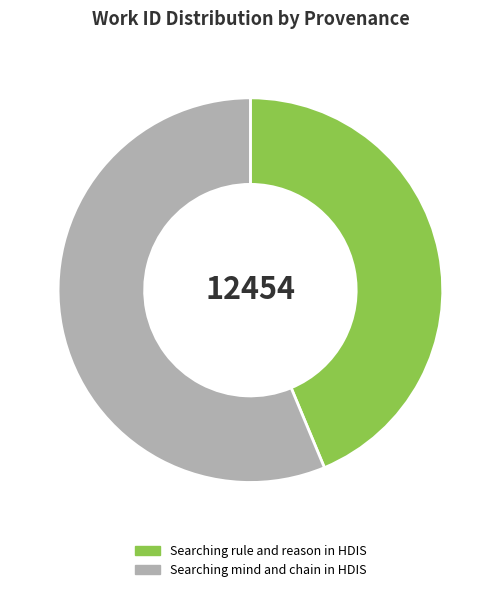

Which slice is the smallest?

Searching rule and reason in HDIS